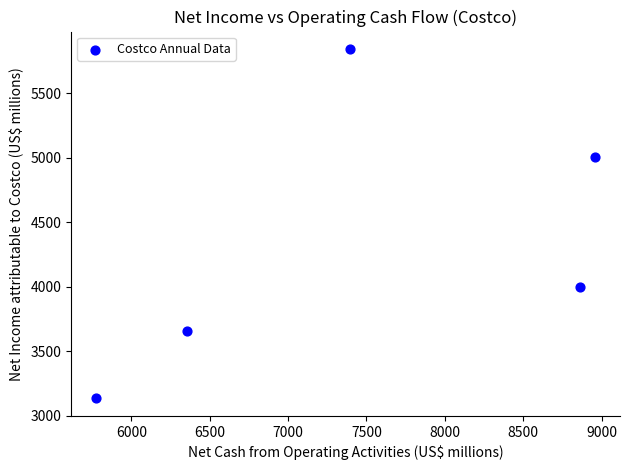

What Y value in the scatter plot is closest to 4489?

4002